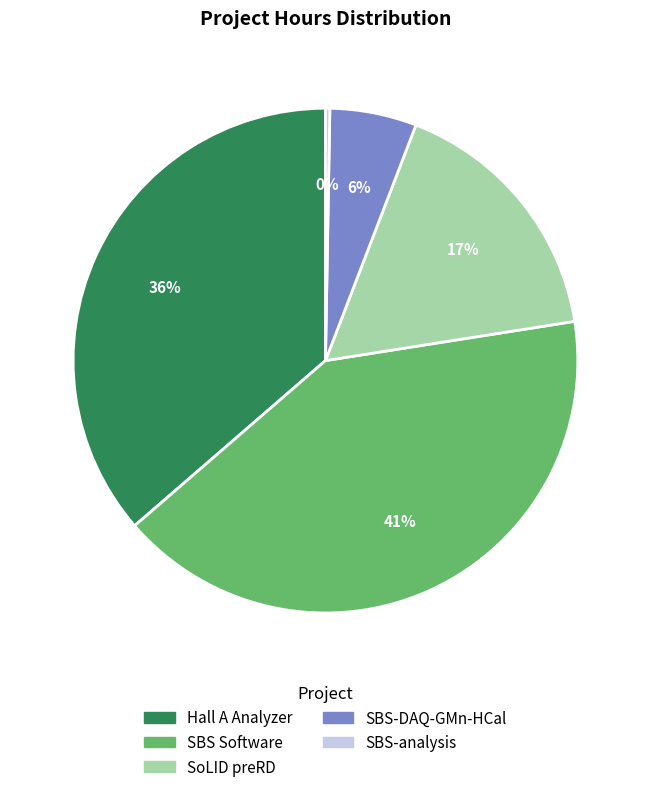

To the nearest percent, what is the difference between the largest and smallest slice percentages?

41%